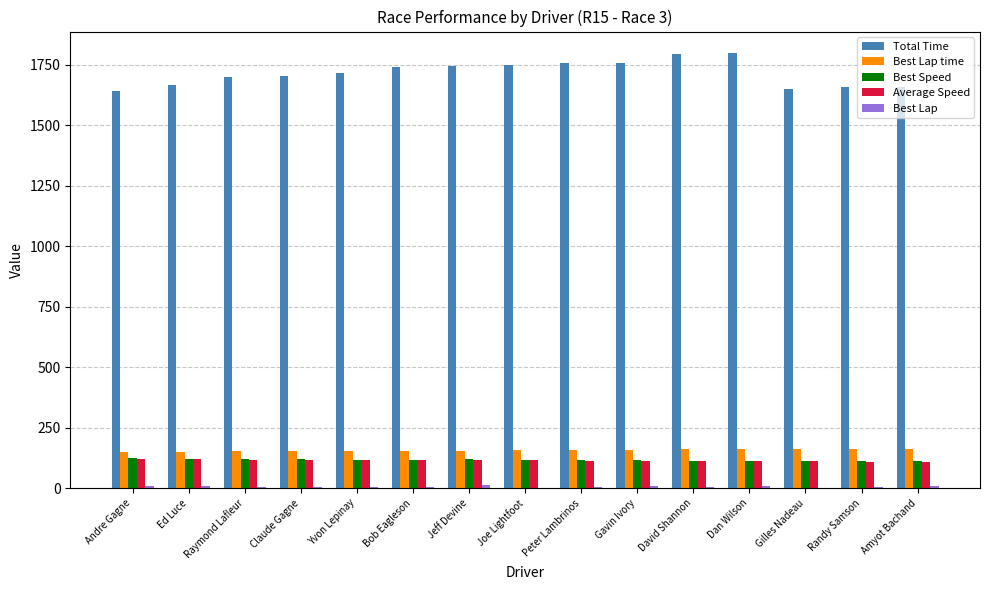

The value of Total Time at Randy Samson is 1657.3. True or false?

True